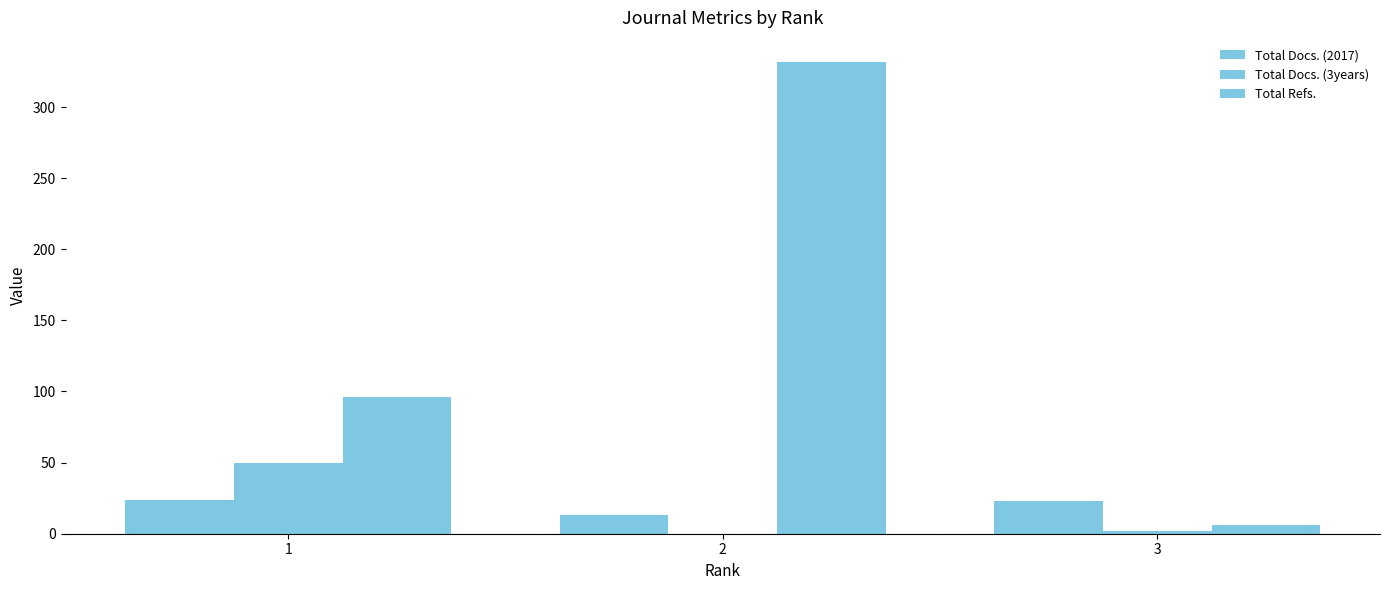

Is it true that Total Refs. equals 164 at 1?

False